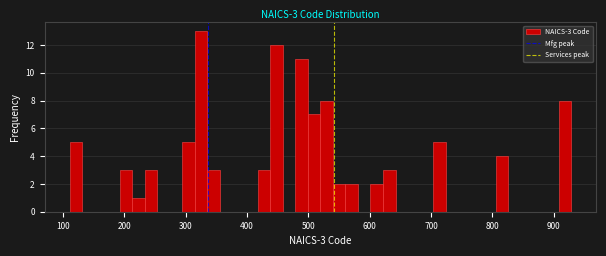

Around what value on the x-axis is the tallest bar? Give the approximate position of its centre, as read against the axis.

330